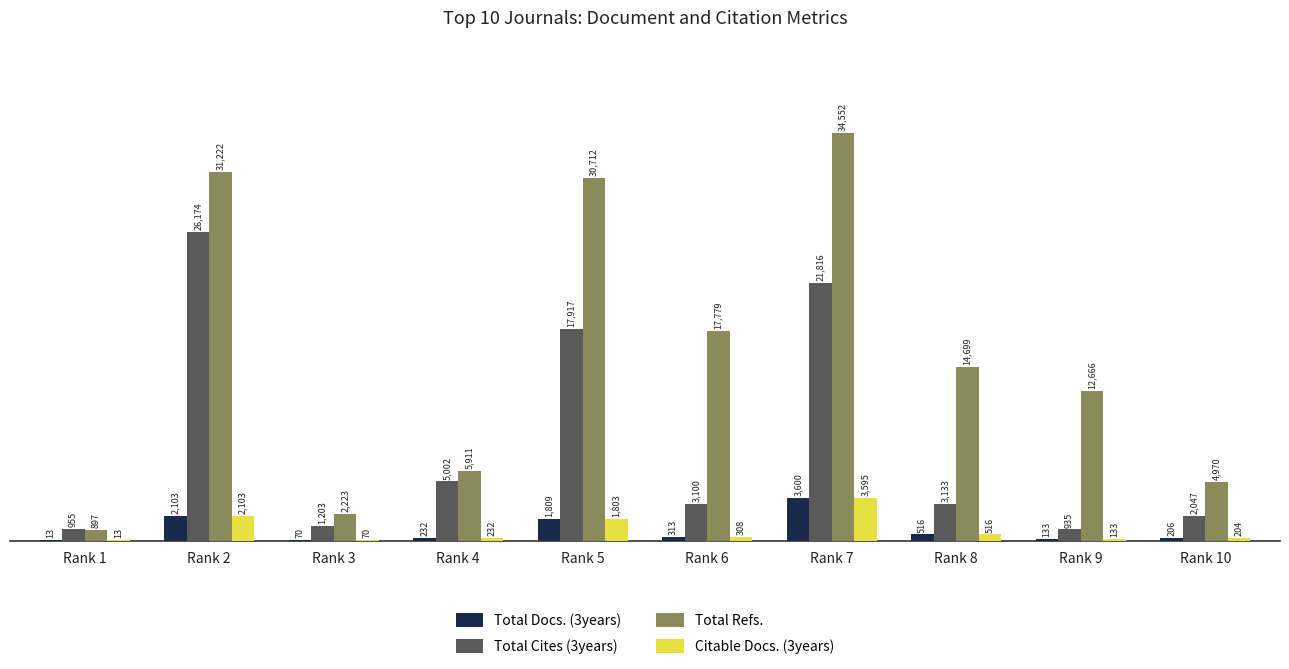

The Total Cites (3years) series shows 7061 at Rank 4. True or false?

False